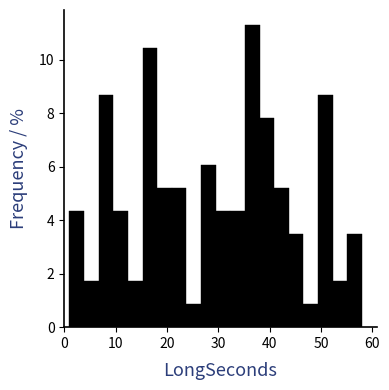

Around what value on the x-axis is the tallest bar? Give the approximate position of its centre, as read against the axis.

37